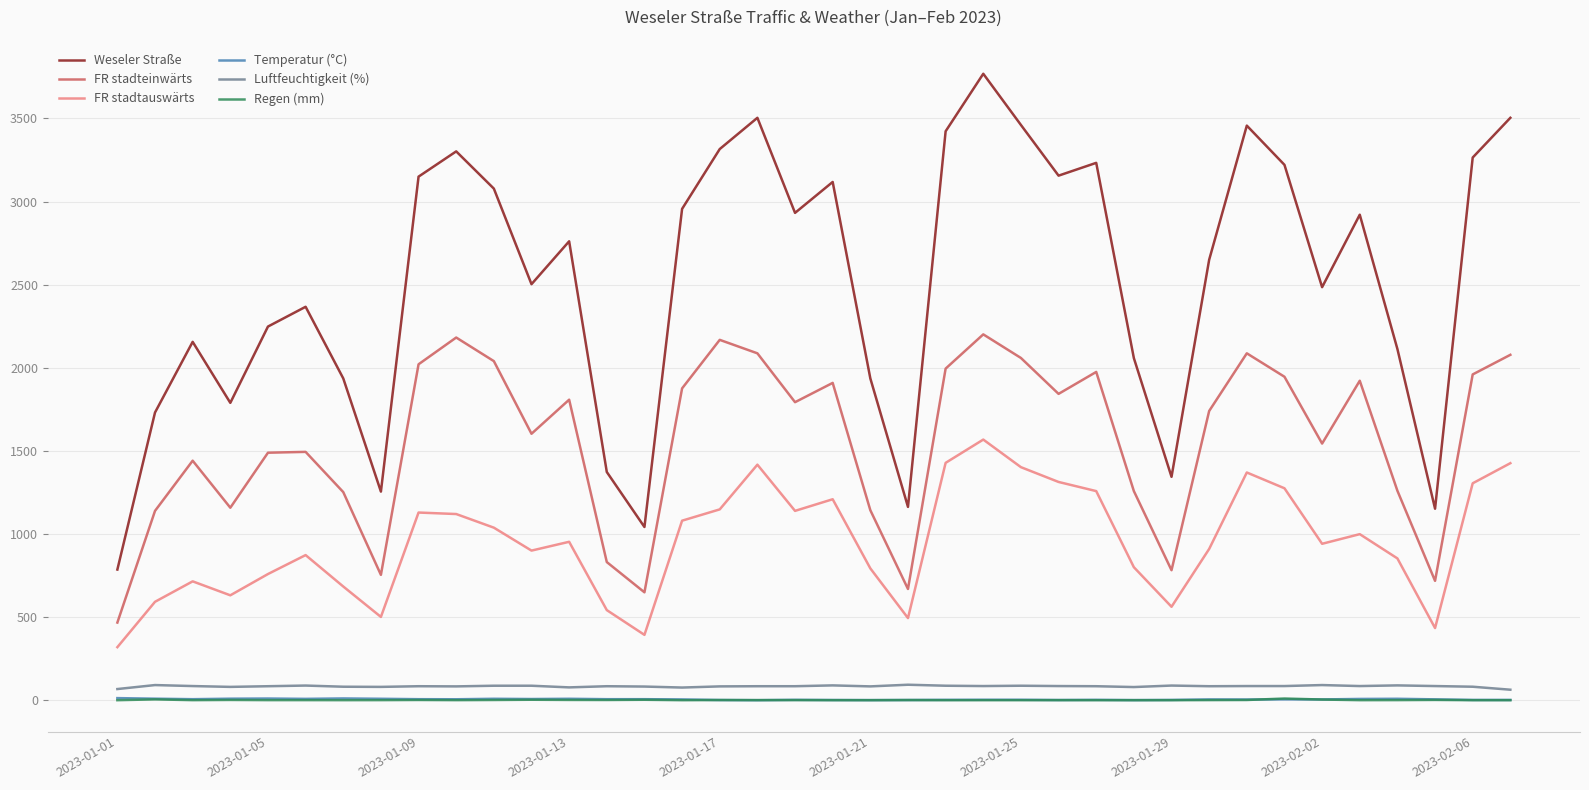

Does the chart have visible grid lines?

Yes